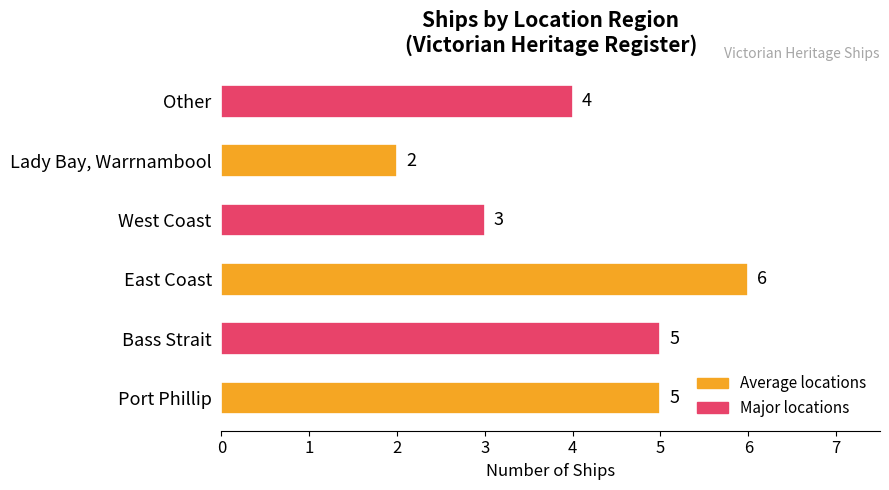

Is it true that the value at West Coast is 1?

False